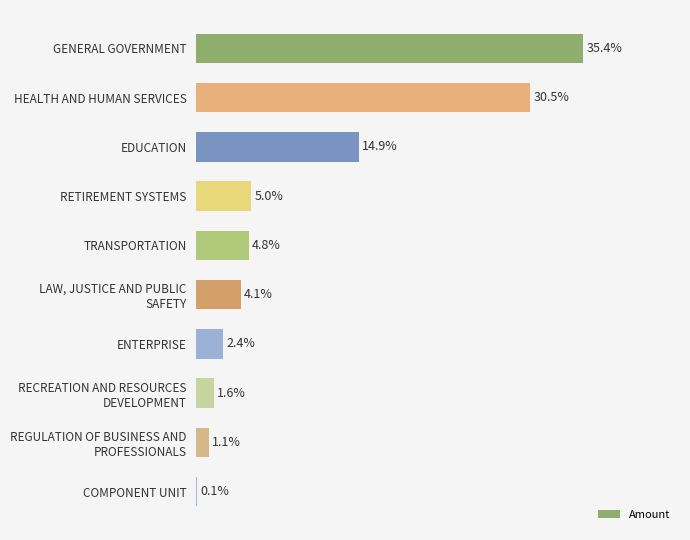

Where is the data nearest to the value 17?

EDUCATION